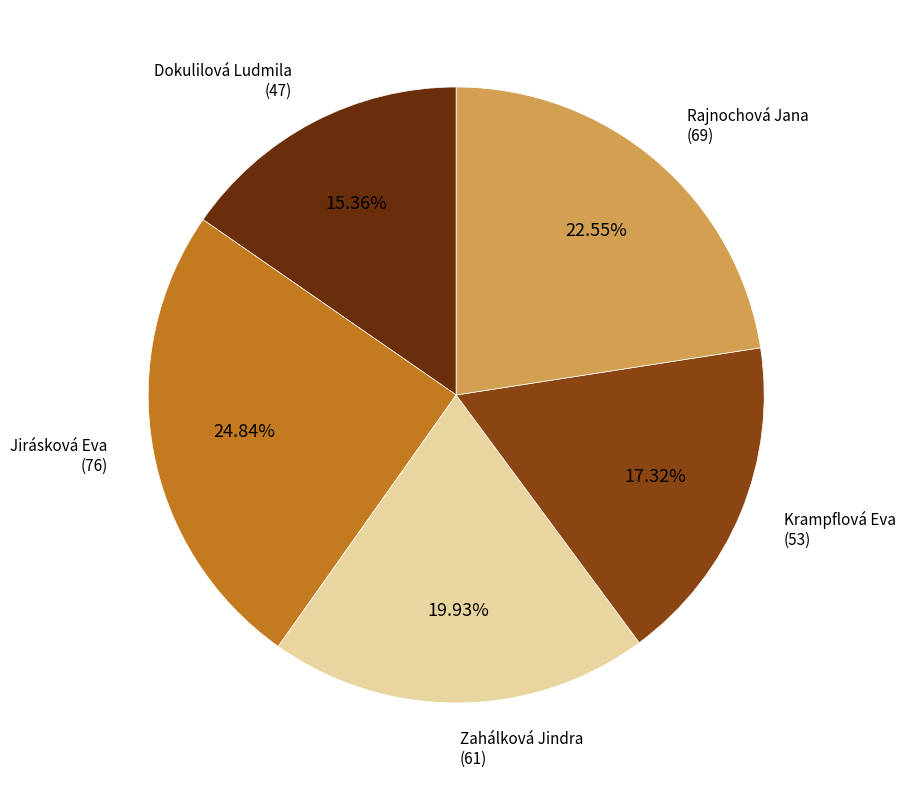

Is there any slice that represents more than half of the pie?

No